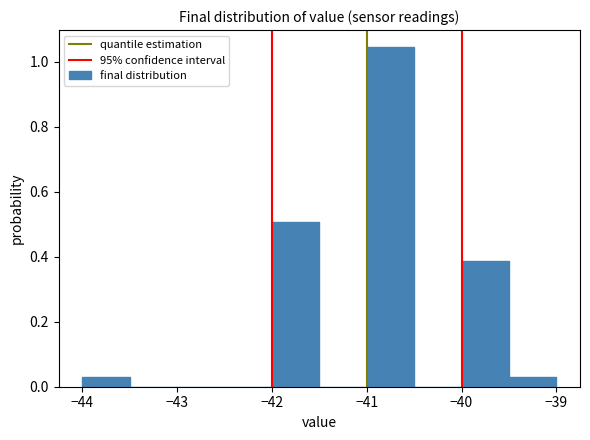

How tall is the bar that spans -40.0 to -39.5 on the x-axis? The values are not printed on the chart, so give them approximately, as read against the axis.

0.38